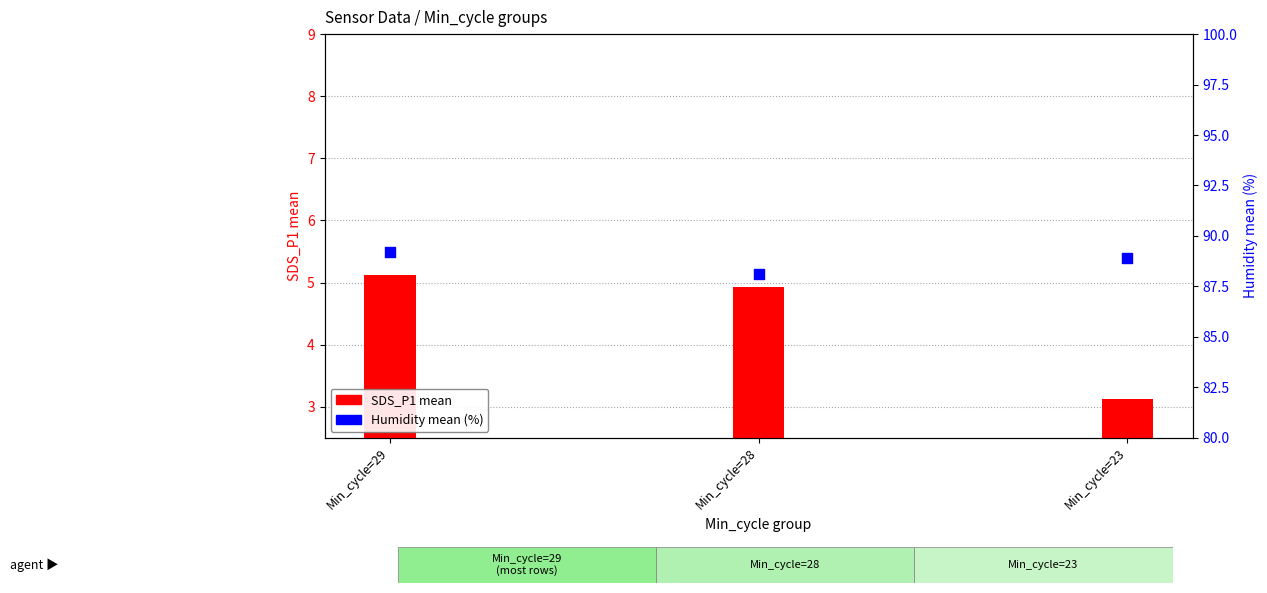

Which series has the largest total across all categories?

Humidity mean (%)